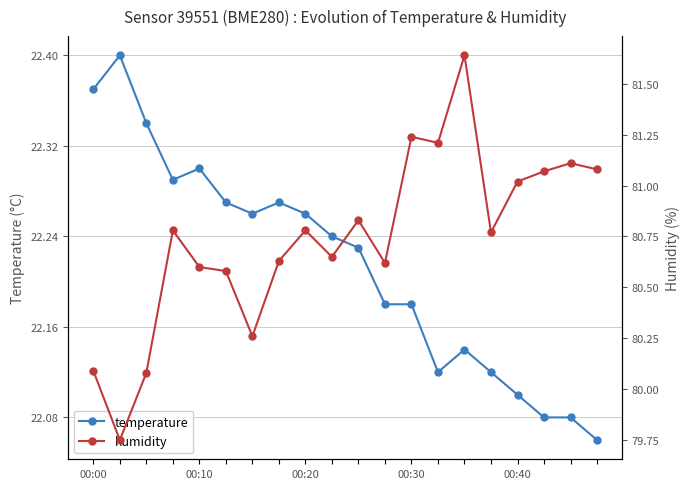

True or false: temperature has more than 0 interior local peaks.

True